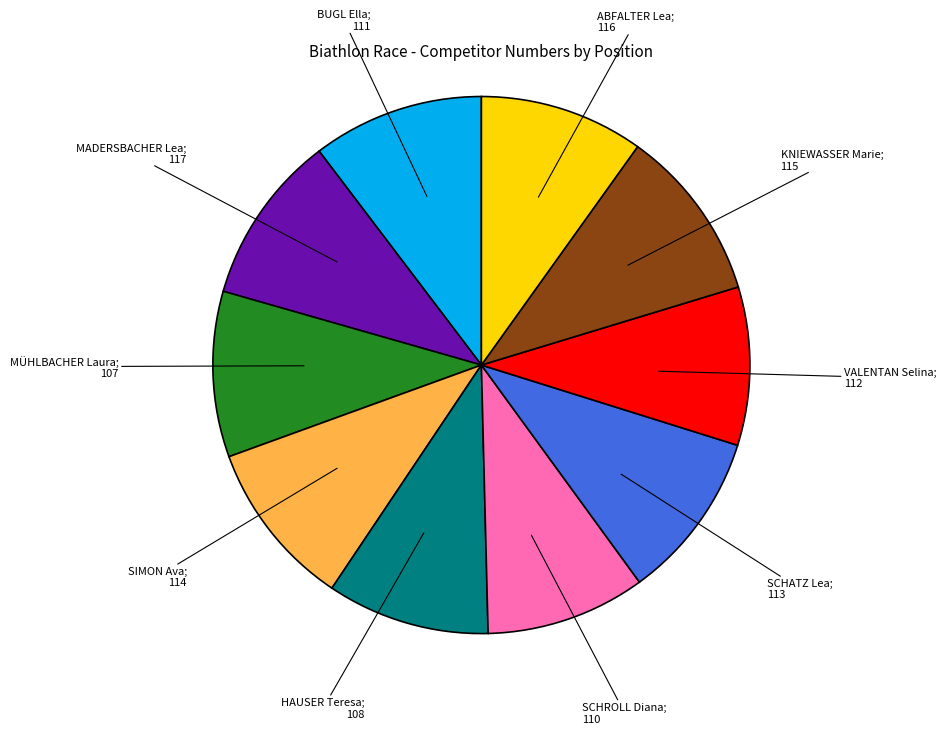

Is there a majority slice in this chart?

No